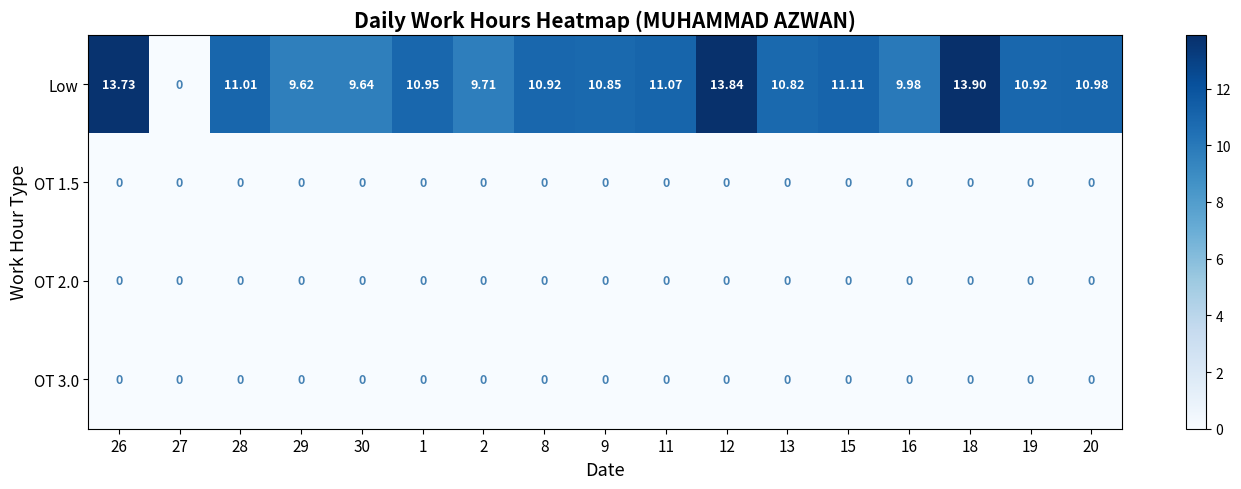

Which series changed the most between 8 and 20?

Low